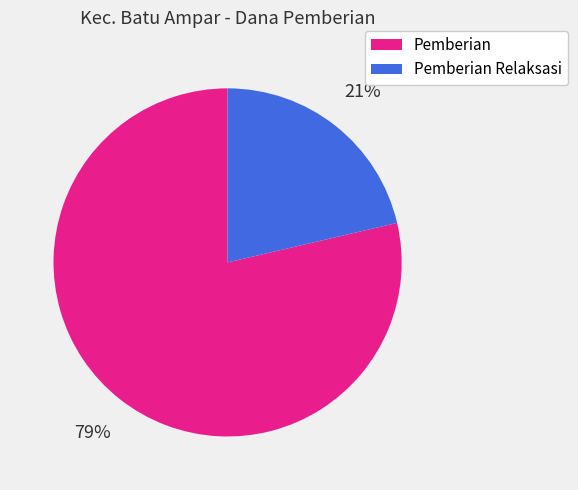

Rank the categories by value from highest to lowest.

Pemberian, Pemberian Relaksasi